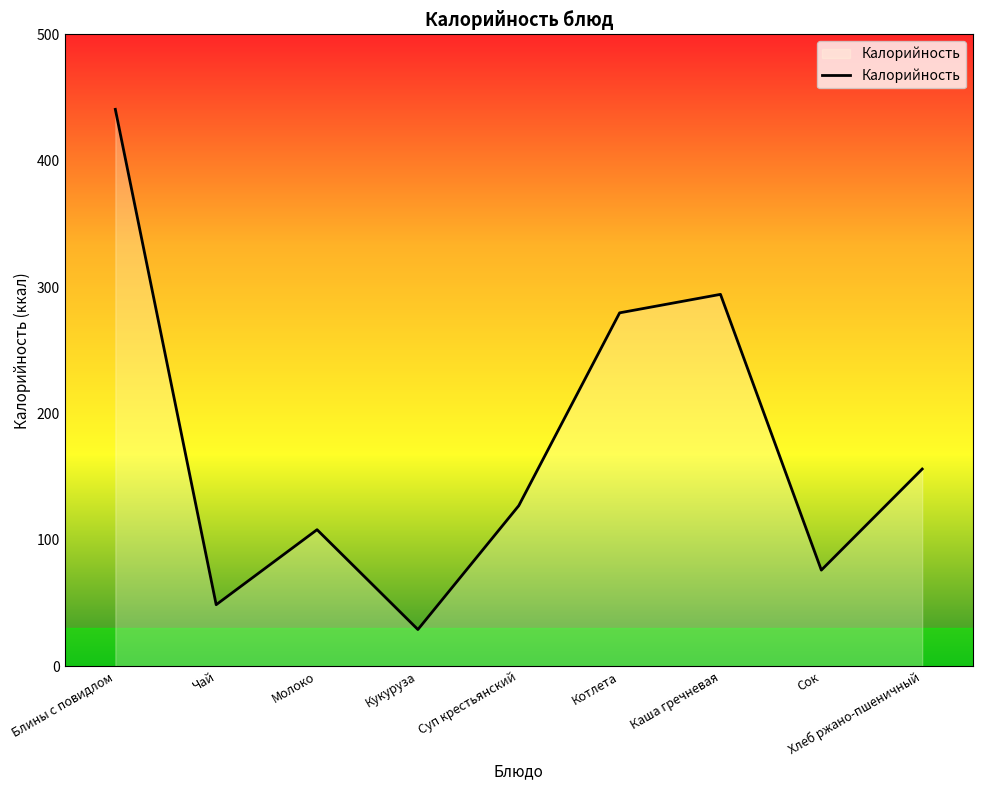

Rank the categories by value from lowest to highest.

Кукуруза, Чай, Сок, Молоко, Суп крестьянский, Хлеб ржано-пшеничный, Котлета, Каша гречневая, Блины с повидлом